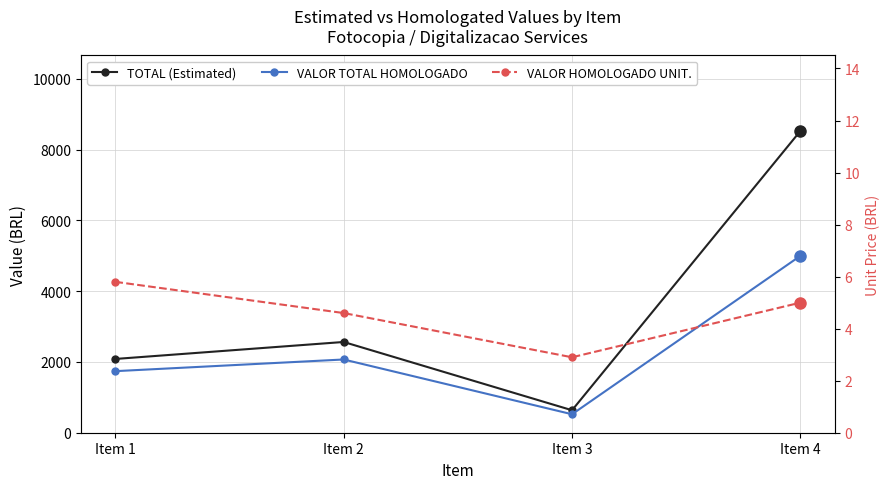

Rank the series at Item 4 from highest to lowest value.

TOTAL (Estimated), VALOR TOTAL HOMOLOGADO, VALOR HOMOLOGADO UNIT.